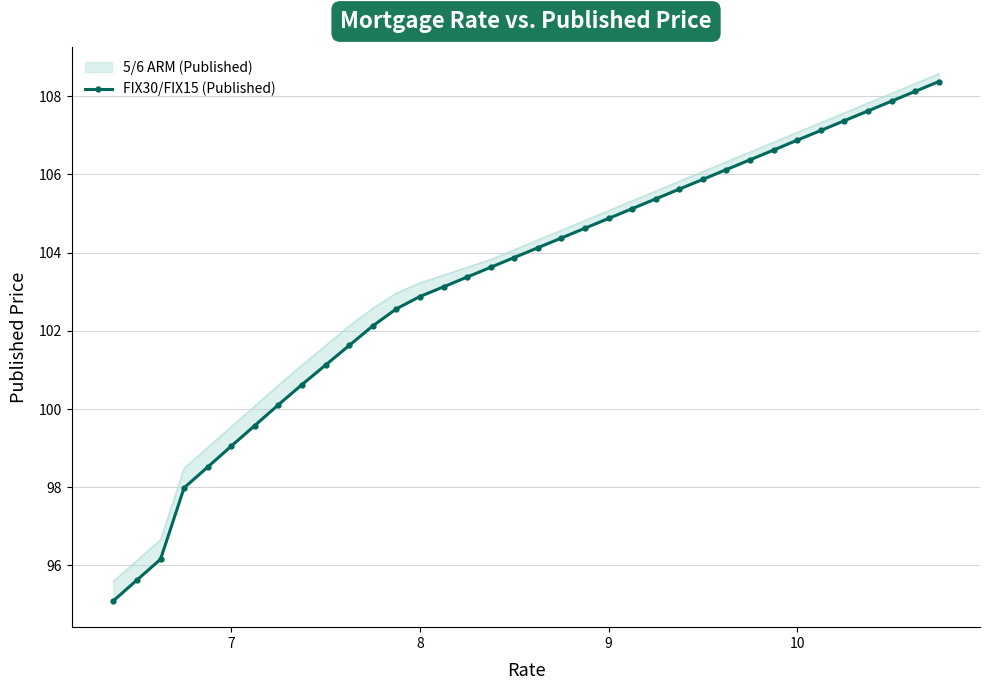

True or false: FIX30/FIX15 (Published) has a value of 35.5 at 28.

False